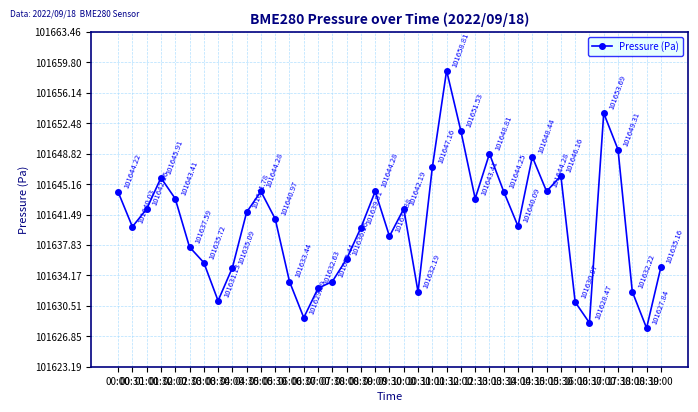

Approximately how many times larger is the value at 04:30 compared to 15:00?

1.0